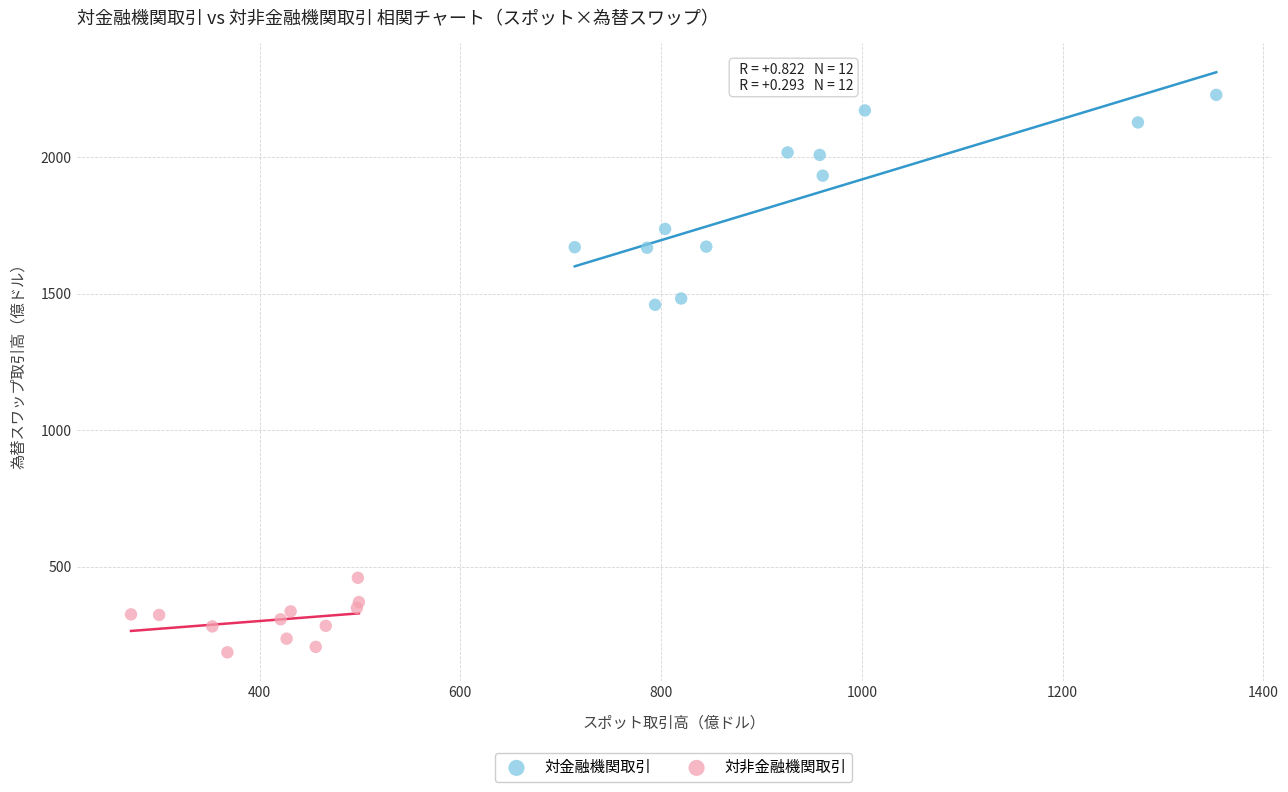

What are all the series names shown in the legend?

対金融機関取引, 対非金融機関取引